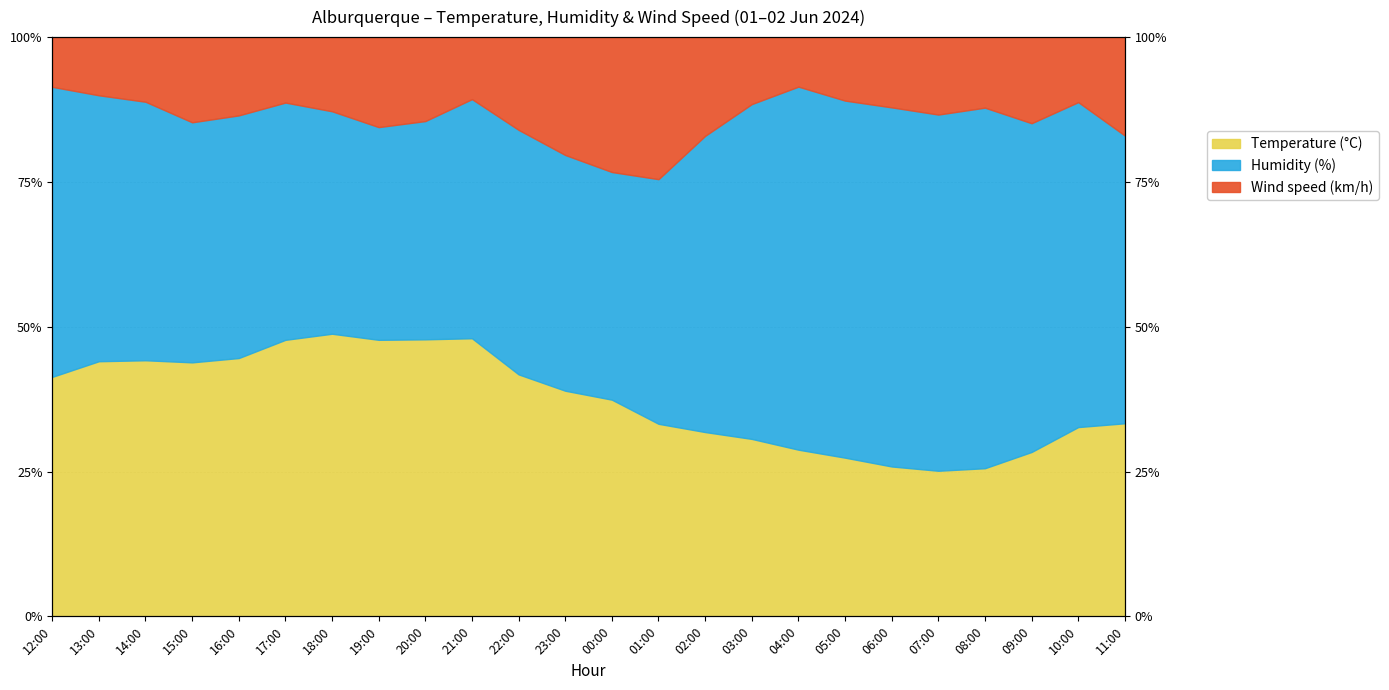

What position from the right is 09:00?

3